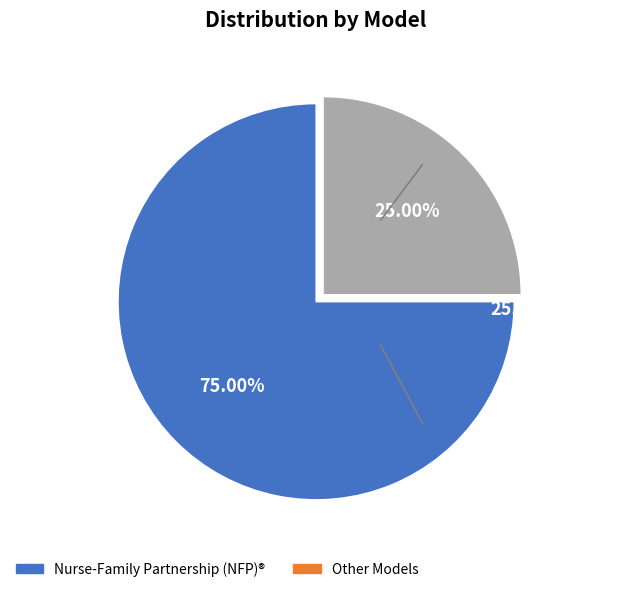

Does any single category account for the majority?

Yes